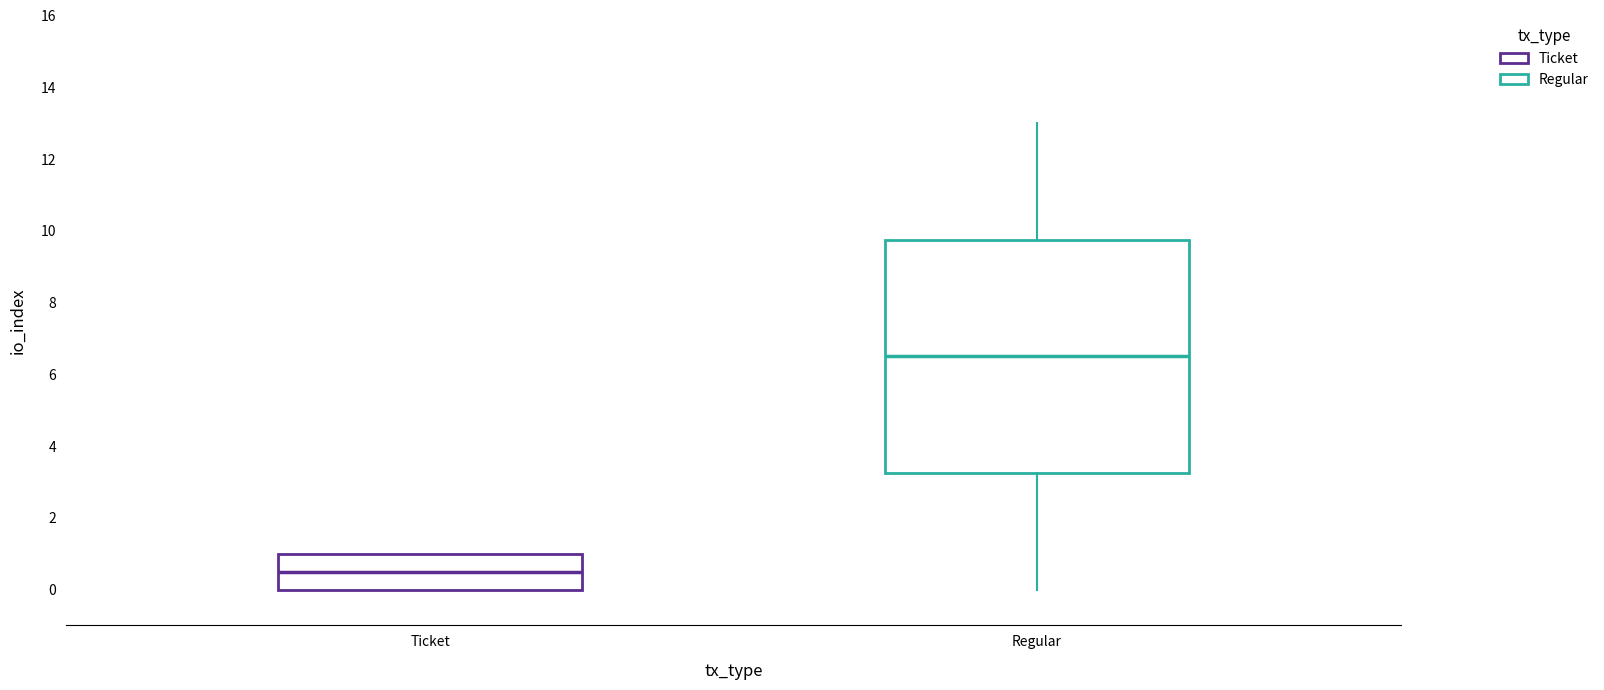

Reading left to right, read every box against the y-axis: the position of its median line, the range the box covers, and the ends of its whiskers. The values are not printed on the chart, so give them approximately, as read against the axis.

Ticket: median 0.6, box 0.0 to 1.0, whiskers 0.0 to 1.0
Regular: median 6.6, box 3.2 to 9.8, whiskers 0.0 to 13.0